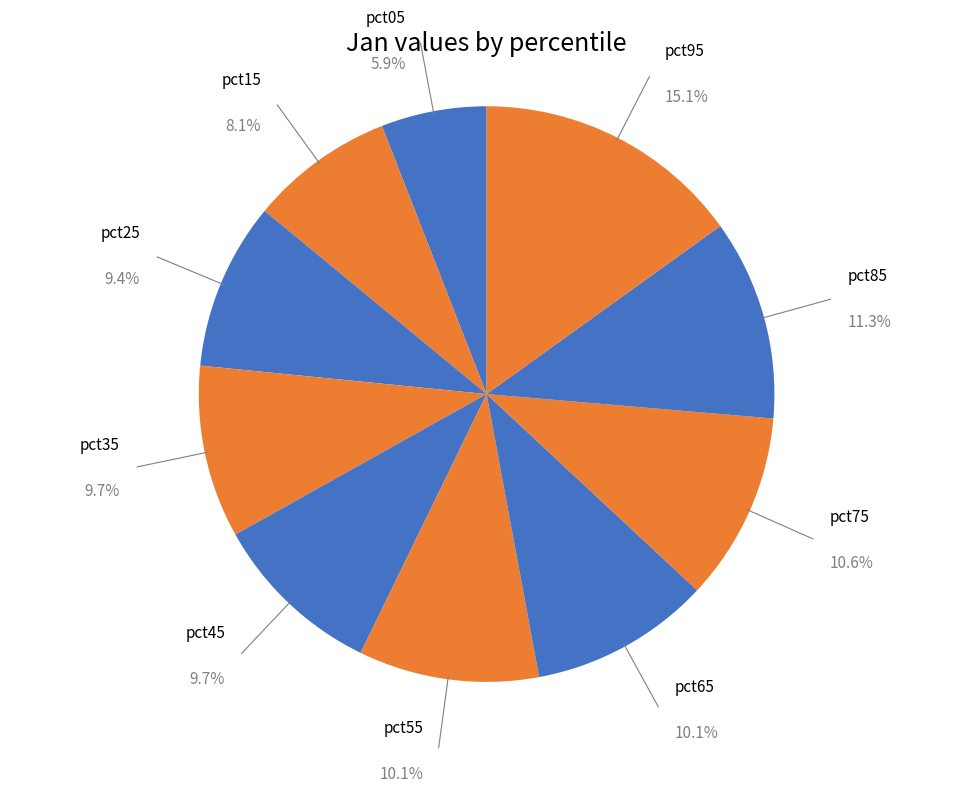

Which slice is the largest?

pct95